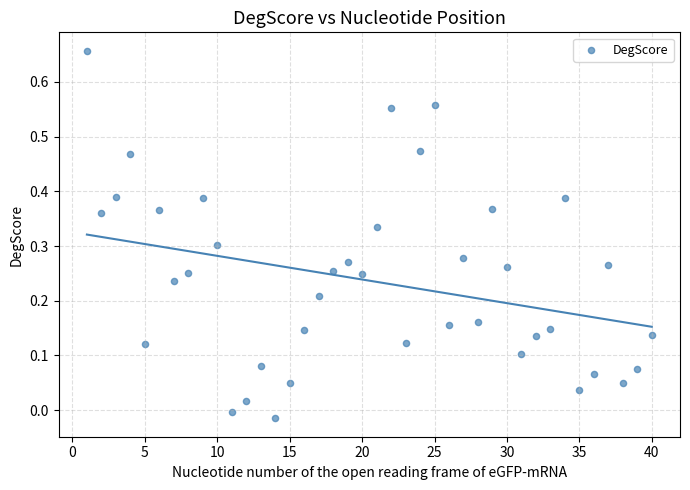

What is the range of X values (max minus min)?

39.0